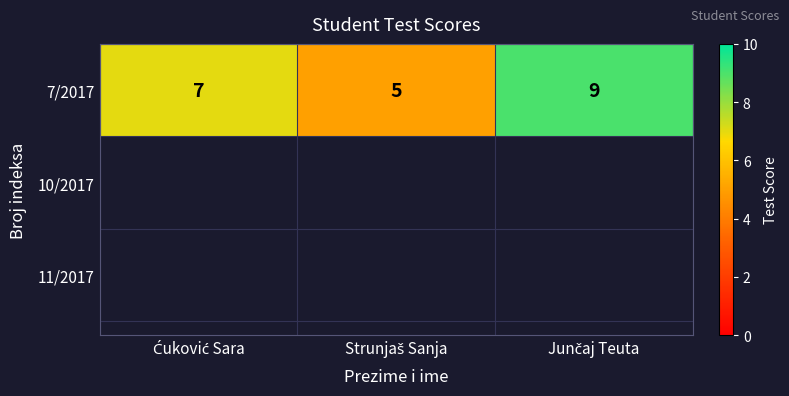

True or false: the data shows 9 at Junčaj Teuta.

True